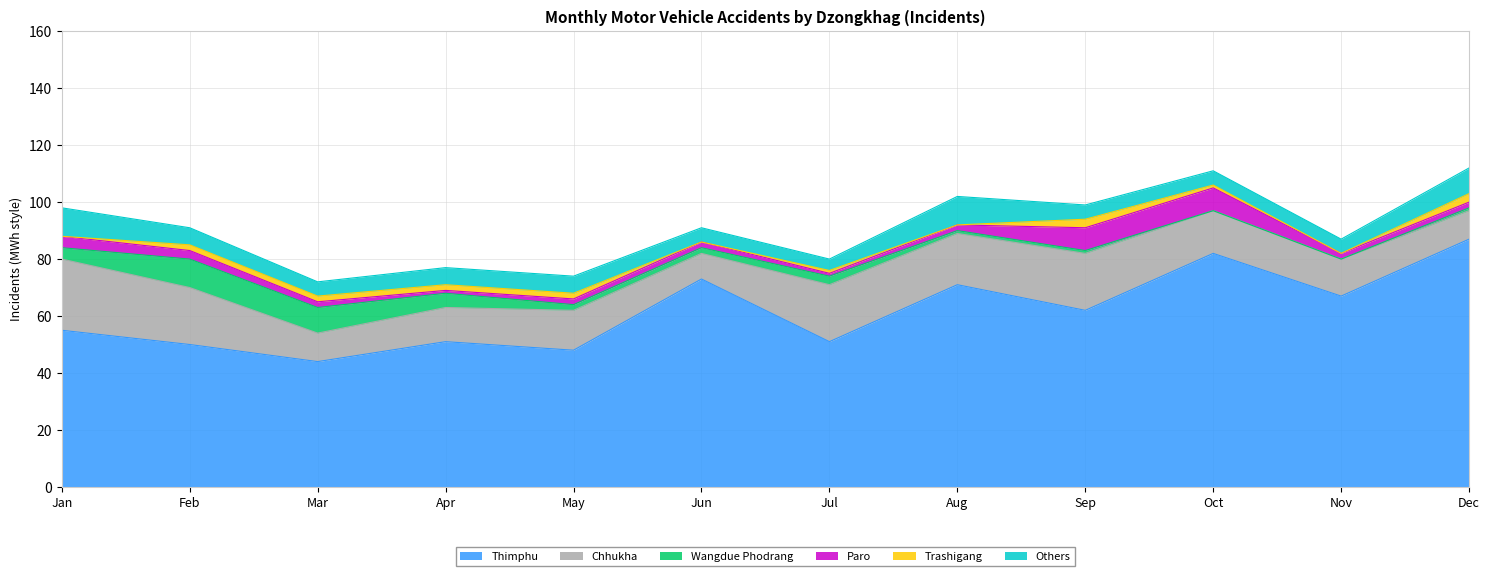

What are all the series names shown in the legend?

Thimphu, Chhukha, Wangdue Phodrang, Paro, Trashigang, Others